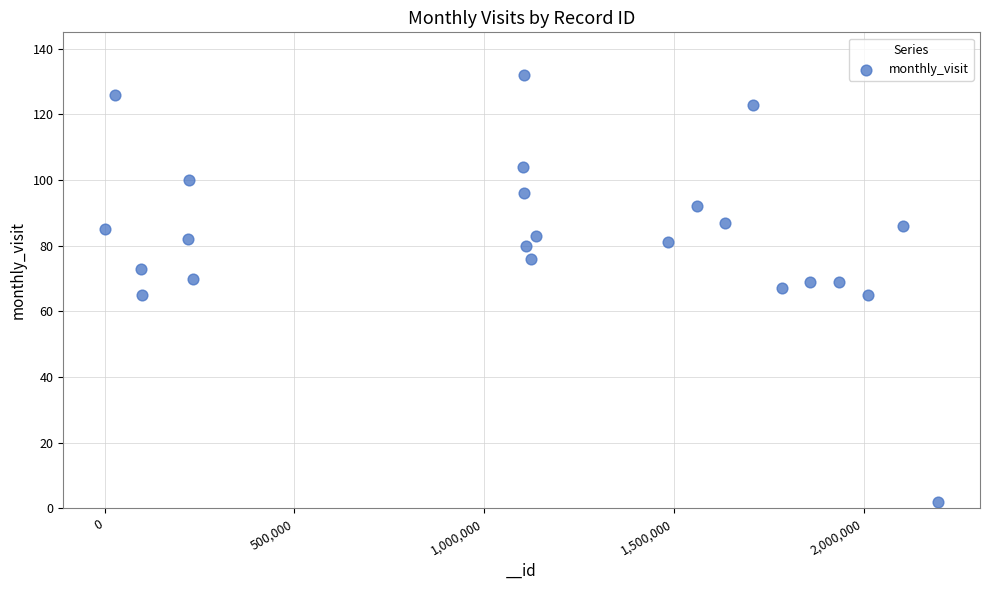

What is the range of X values (max minus min)?

2195835